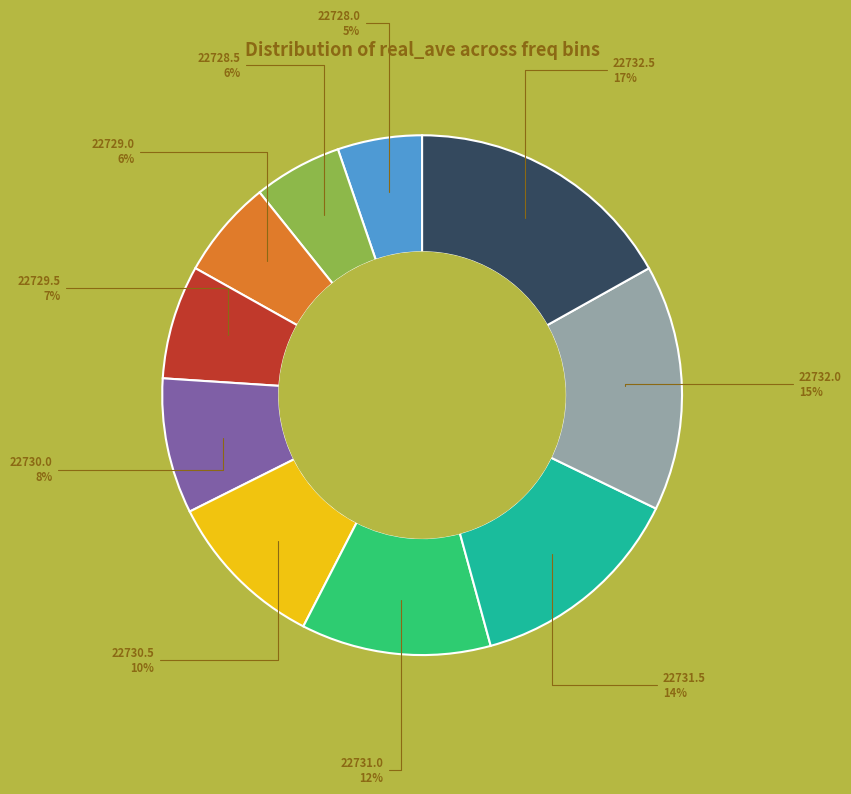

Does any single category account for the majority?

No